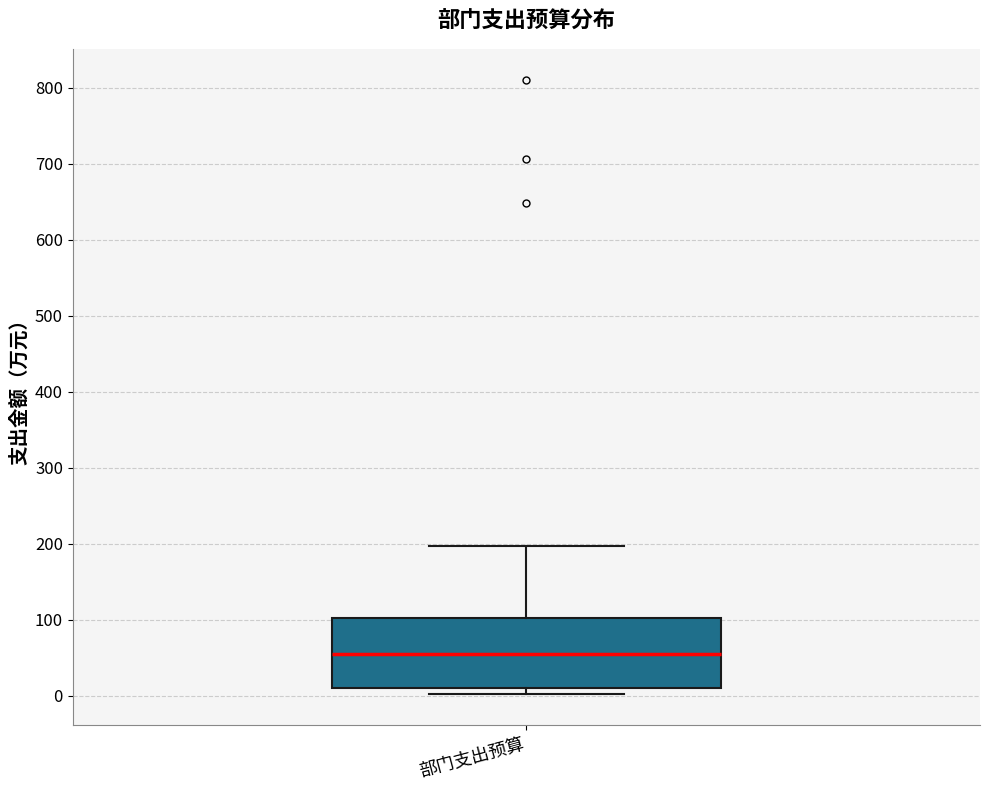

Read this box plot against the y-axis: the position of the median line, the range covered by the box, and the ends of both whiskers. The values are not printed on the chart, so give them approximately, as read against the axis.

median 50, box 10 to 100, whiskers 0 to 200